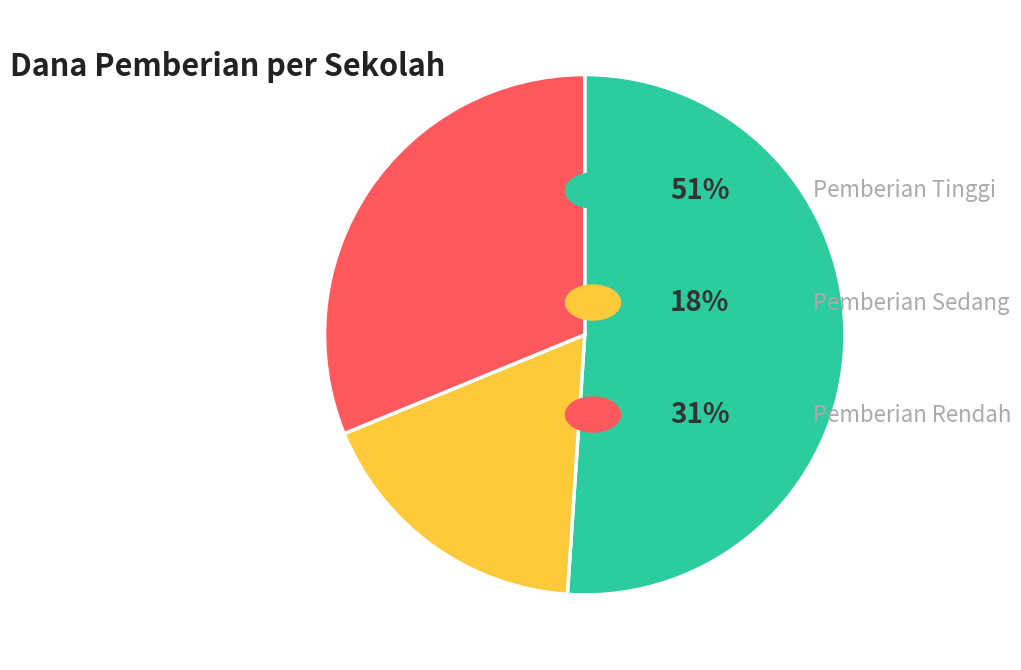

Is there any slice that represents more than half of the pie?

Yes